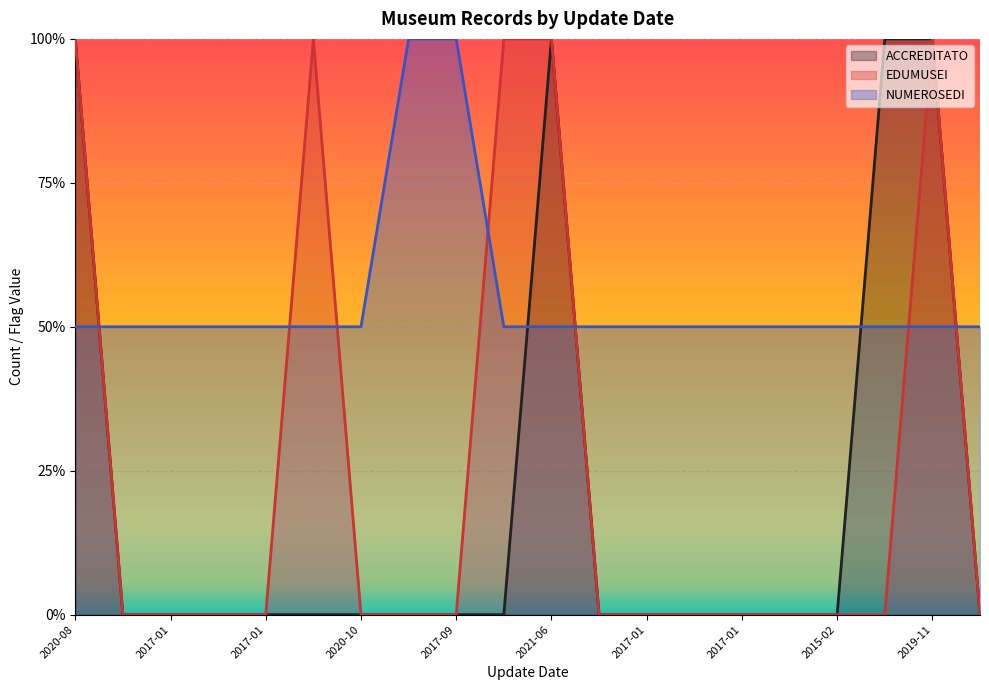

List the series in order of their peak value, lowest first.

ACCREDITATO, EDUMUSEI, NUMEROSEDI